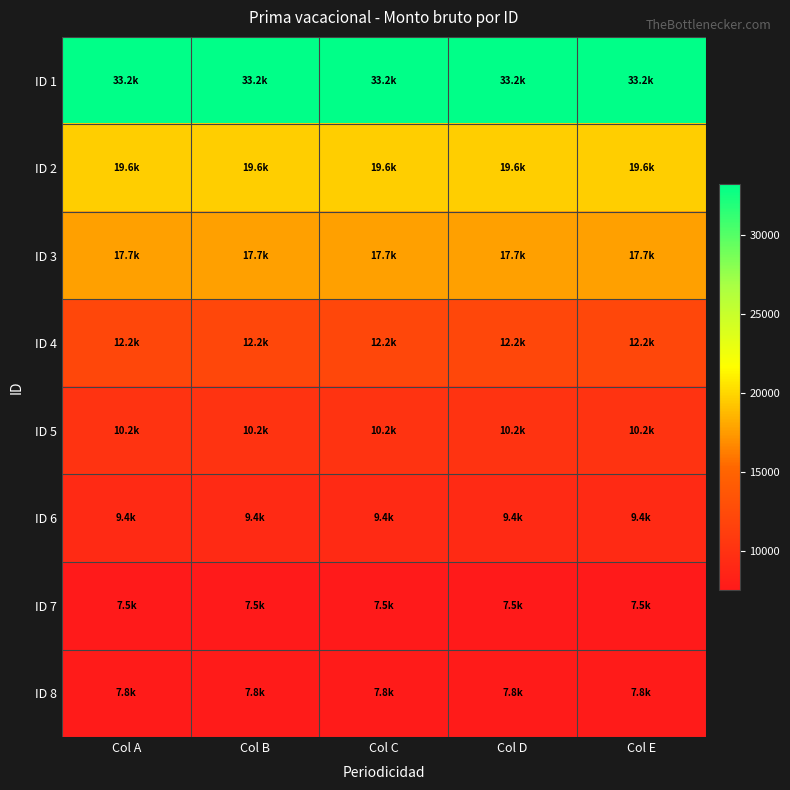

At which category is the sum across all series the highest?

Col A